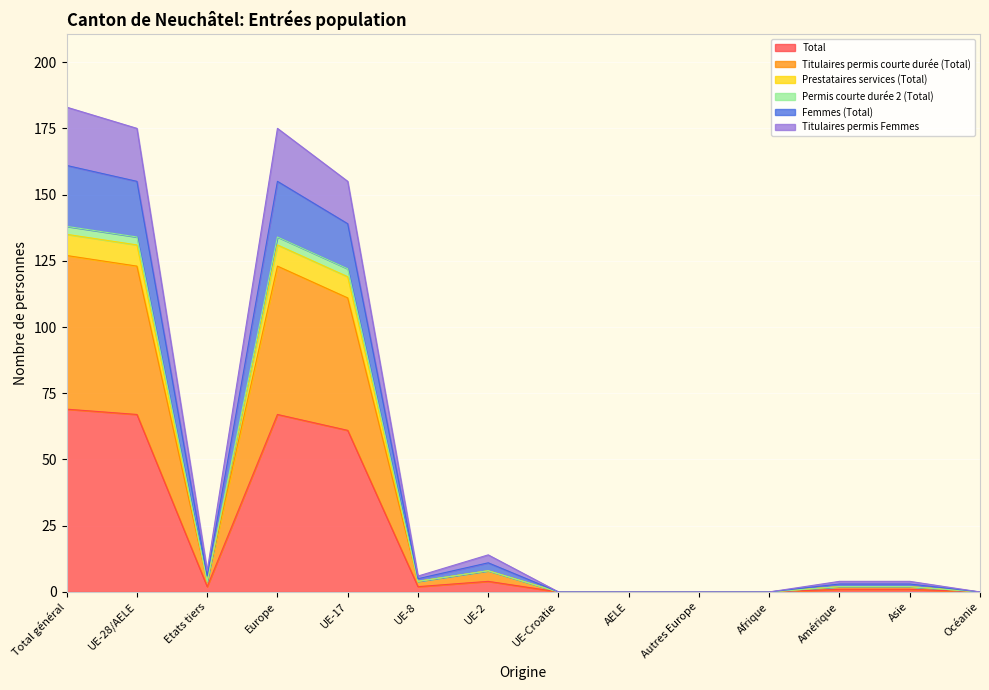

The value of Total at UE-17 is 61. True or false?

True